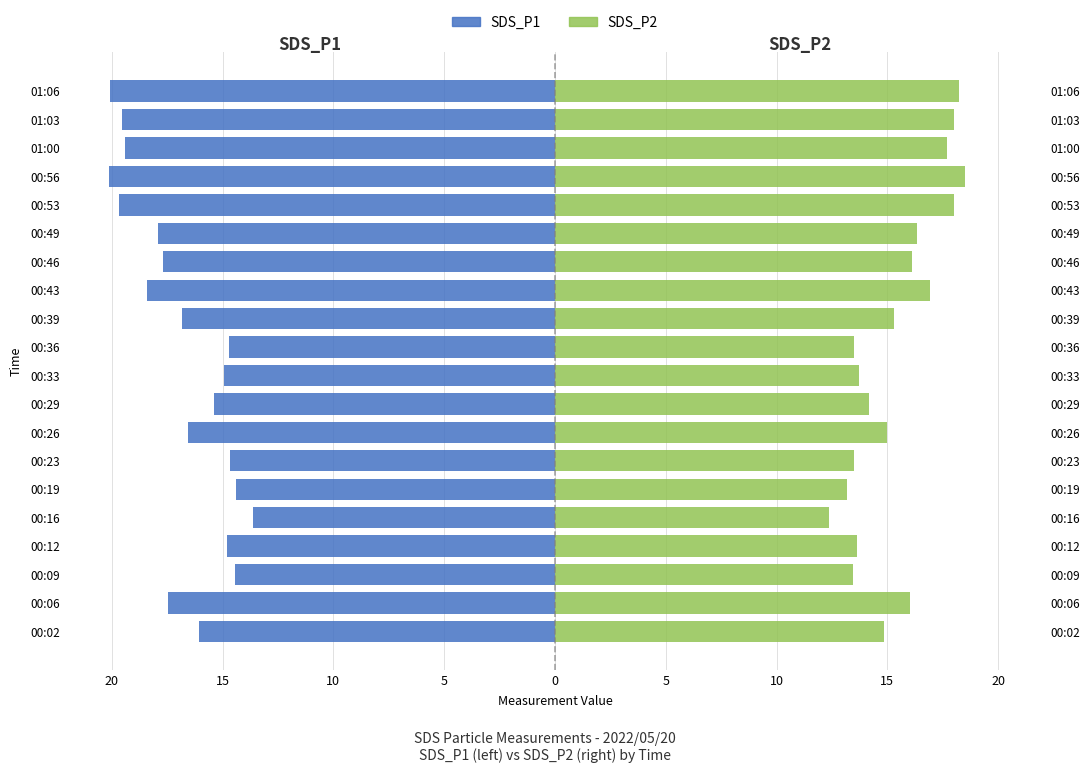

Reading left to right, what are all the values shown in this chart?

SDS_P1: -16.1	-17.5	-14.4	-14.8	-13.6	-14.4	-14.7	-16.6	-15.4	-14.9	-14.7	-16.9	-18.4	-17.7	-17.9	-19.7	-20.1	-19.4	-19.6	-20.1
SDS_P2: 14.8	16.0	13.4	13.7	12.3	13.2	13.5	15.0	14.2	13.7	13.5	15.3	16.9	16.1	16.4	18.0	18.5	17.7	18.0	18.2